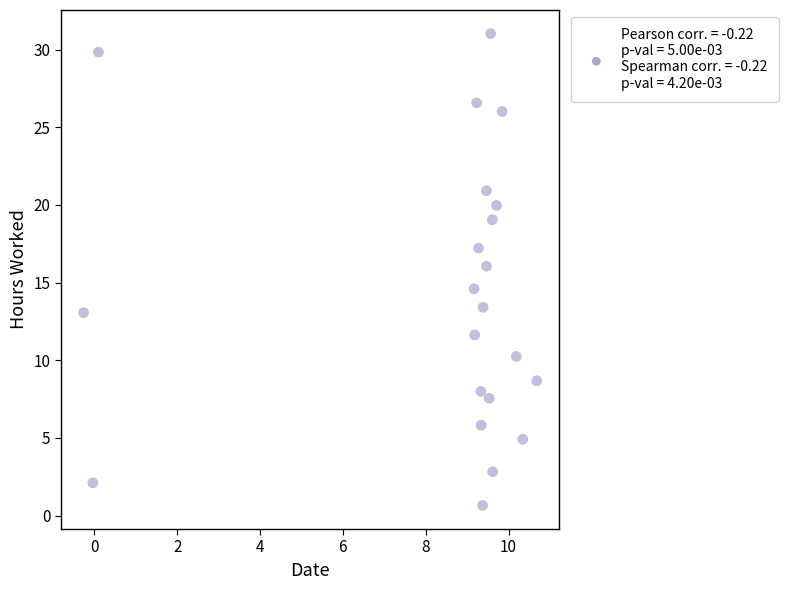

What is the range of X values (max minus min)?

10.9